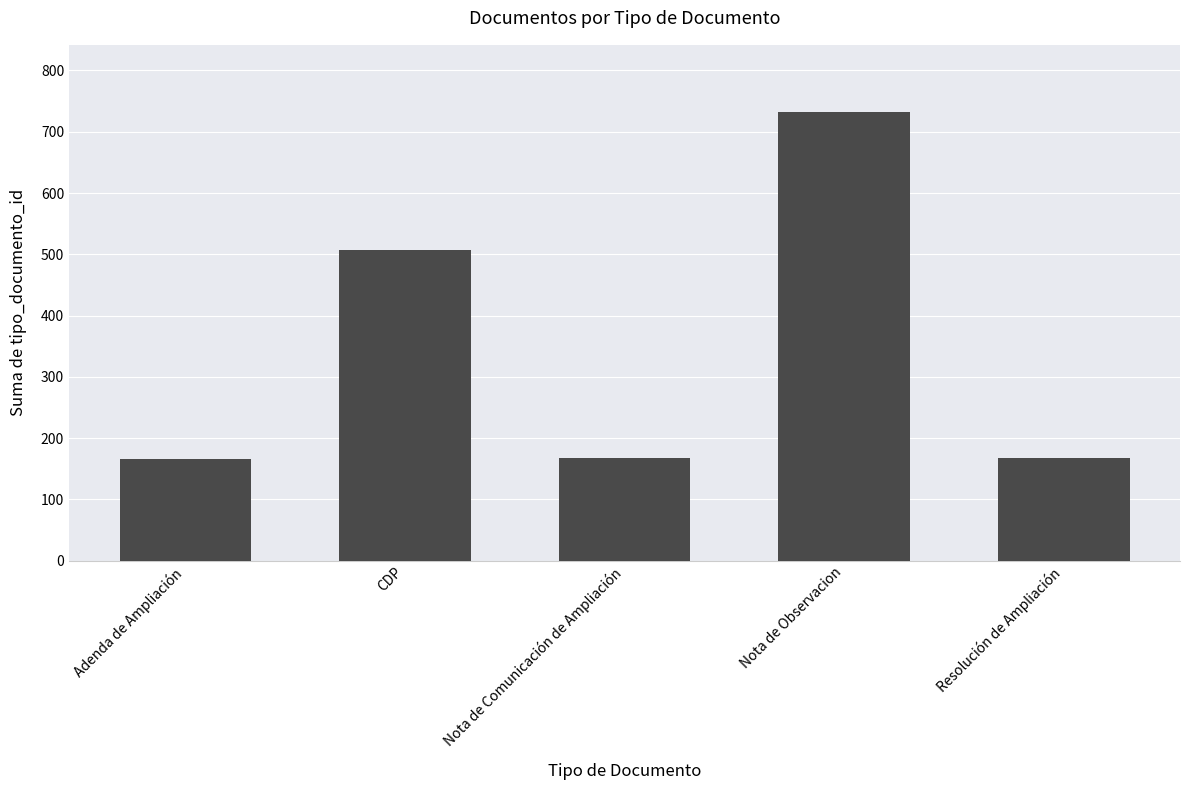

True or false: the data shows 284 at Nota de Observacion.

False